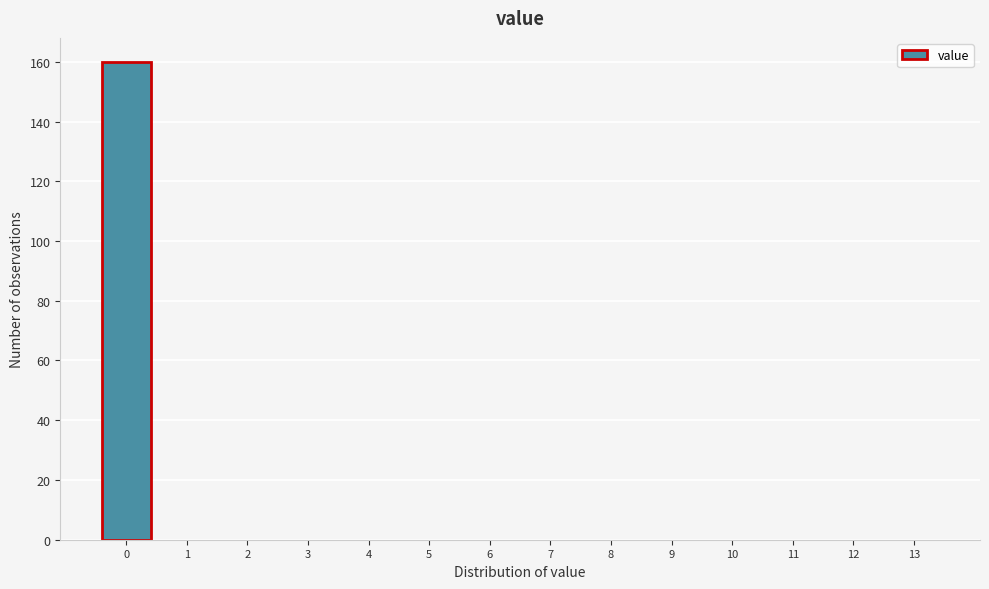

Which range on the x-axis has the tallest bar?

-0.5 to 0.5